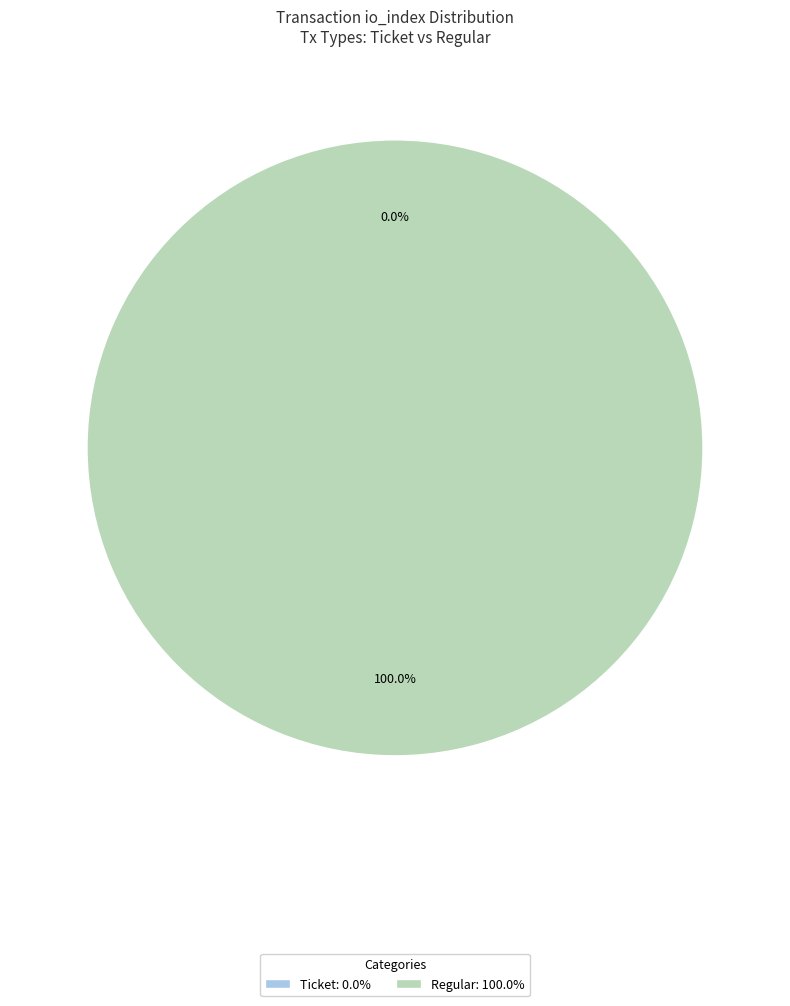

True or false: Regular accounts for 100% of the total.

True